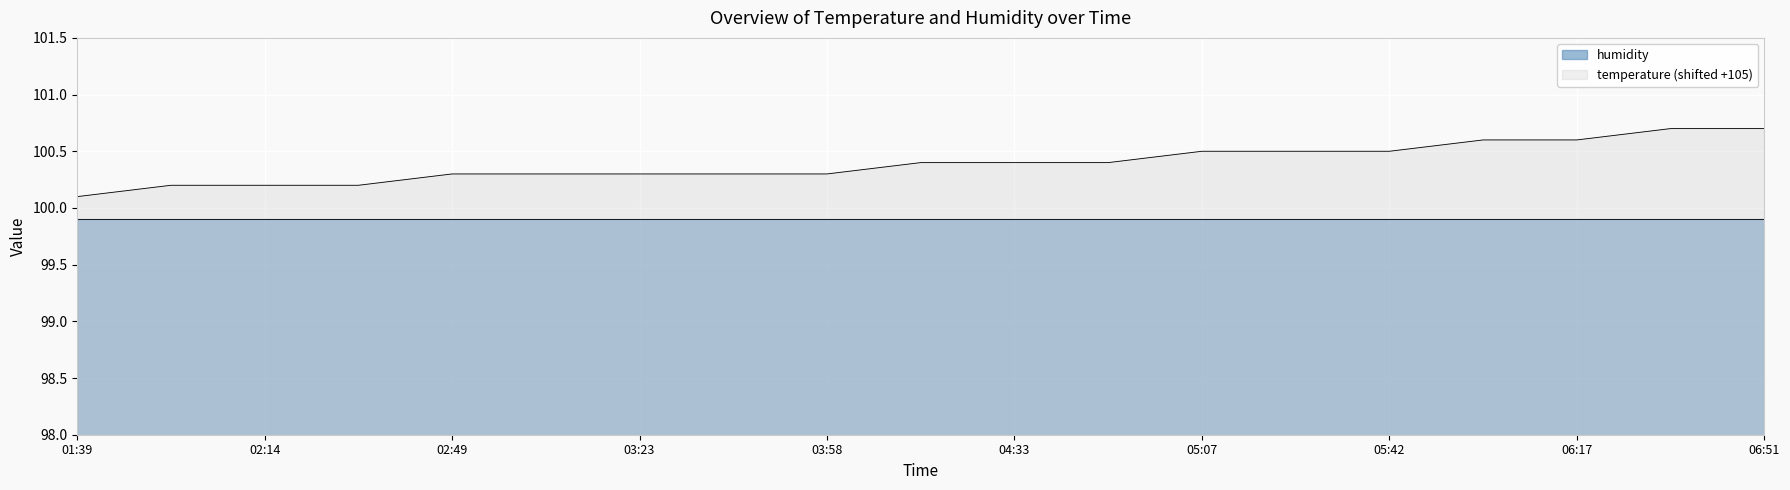

What is the sum of the values at 04:33 and 06:51?

201.1